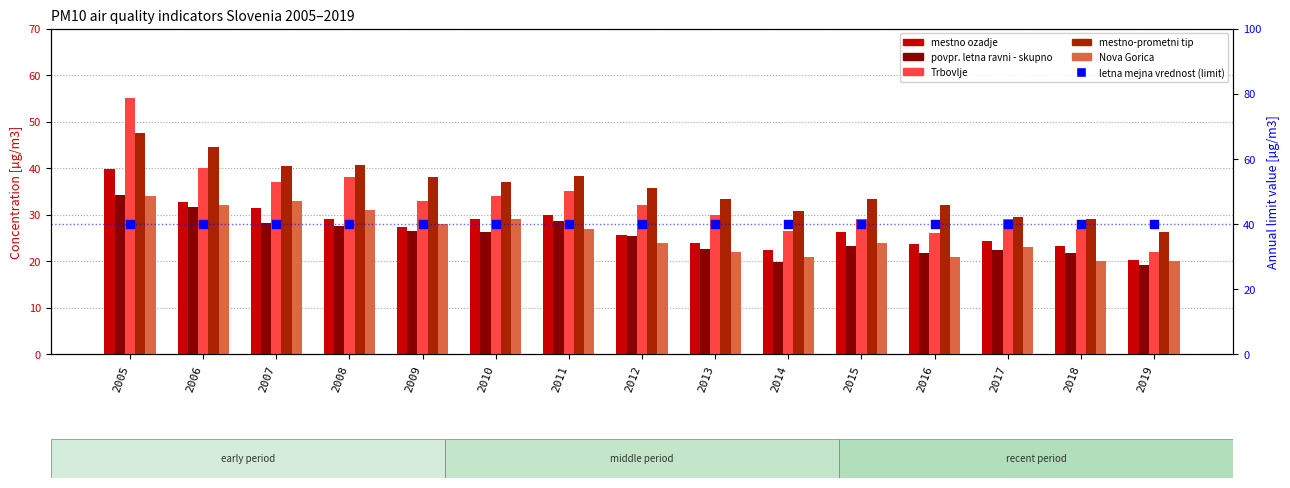

Which series has the largest total across all categories?

letna mejna vrednost